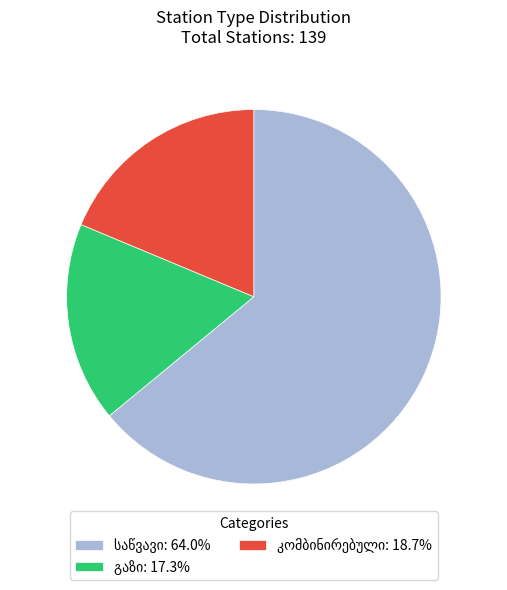

Count the number of slices in the pie.

3